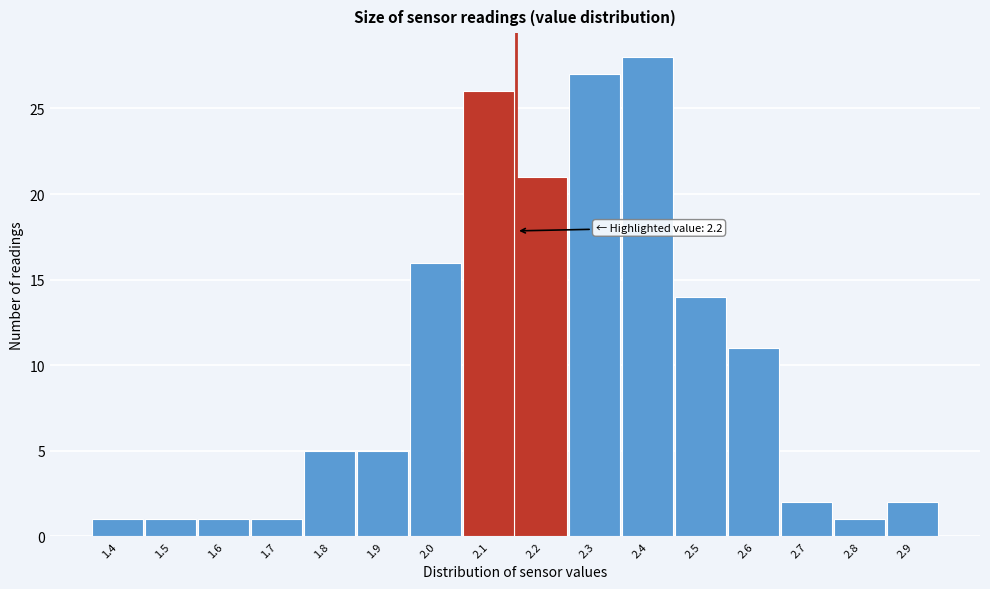

Reading left to right, extract all data points from this chart.

1	1	1	1	5	5	16	26	21	27	28	14	11	2	1	2